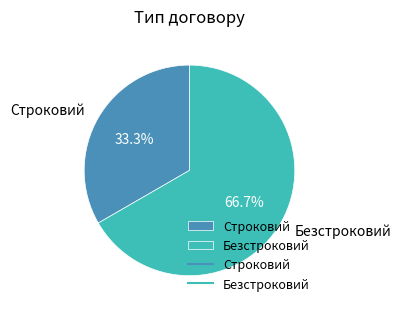

What percentage is the Строковий slice, to the nearest percent?

33%